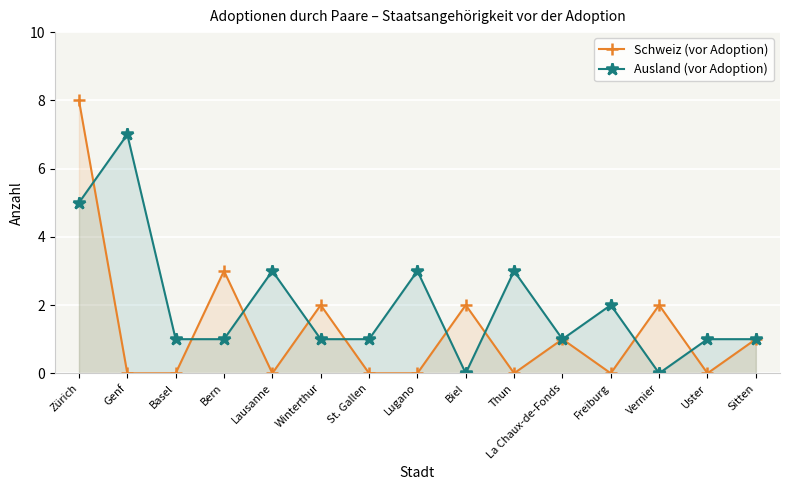

The value of Schweiz (vor Adoption) at St. Gallen is 4. True or false?

False